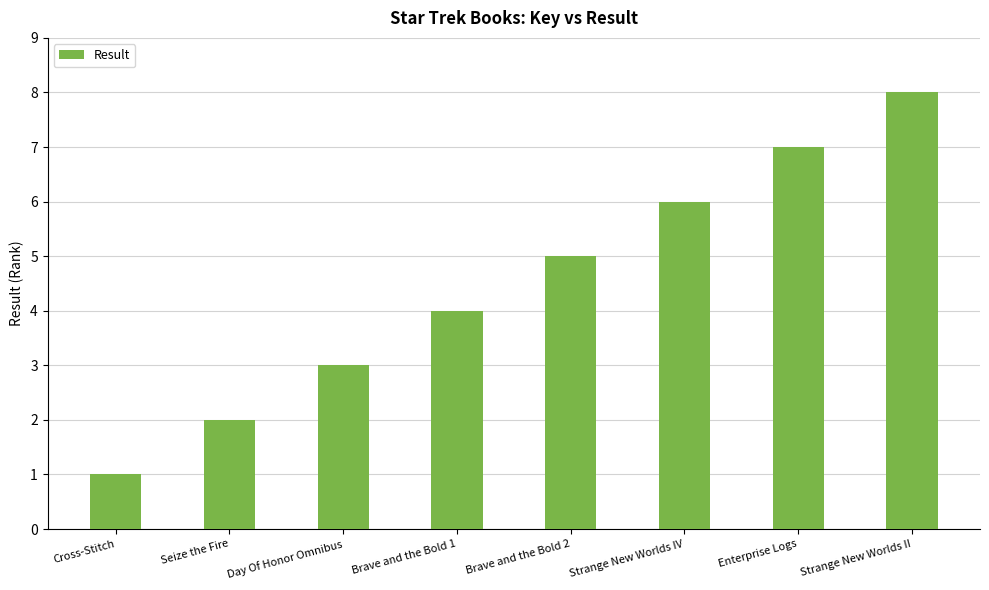

The value at Brave and the Bold 1 is 6. True or false?

False